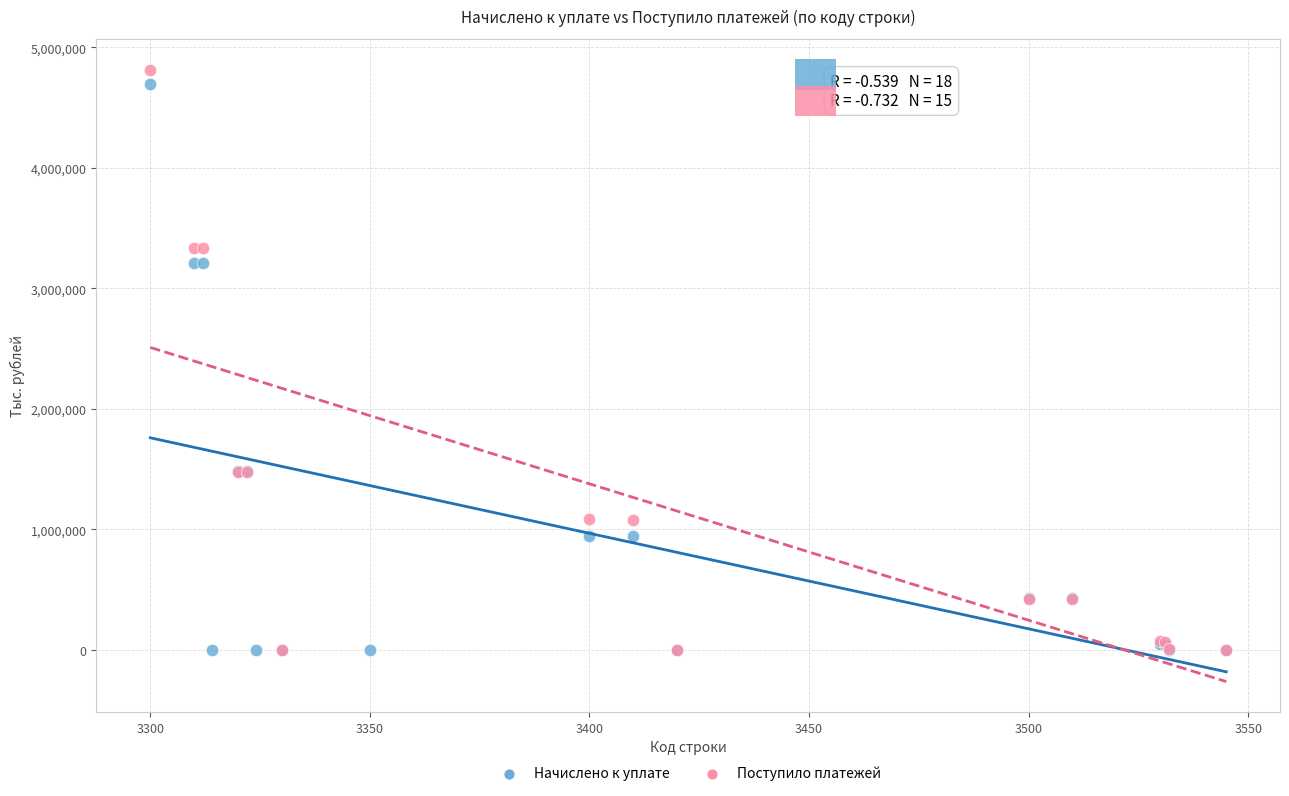

Which series has the largest Y range (max minus min)?

Поступило платежей